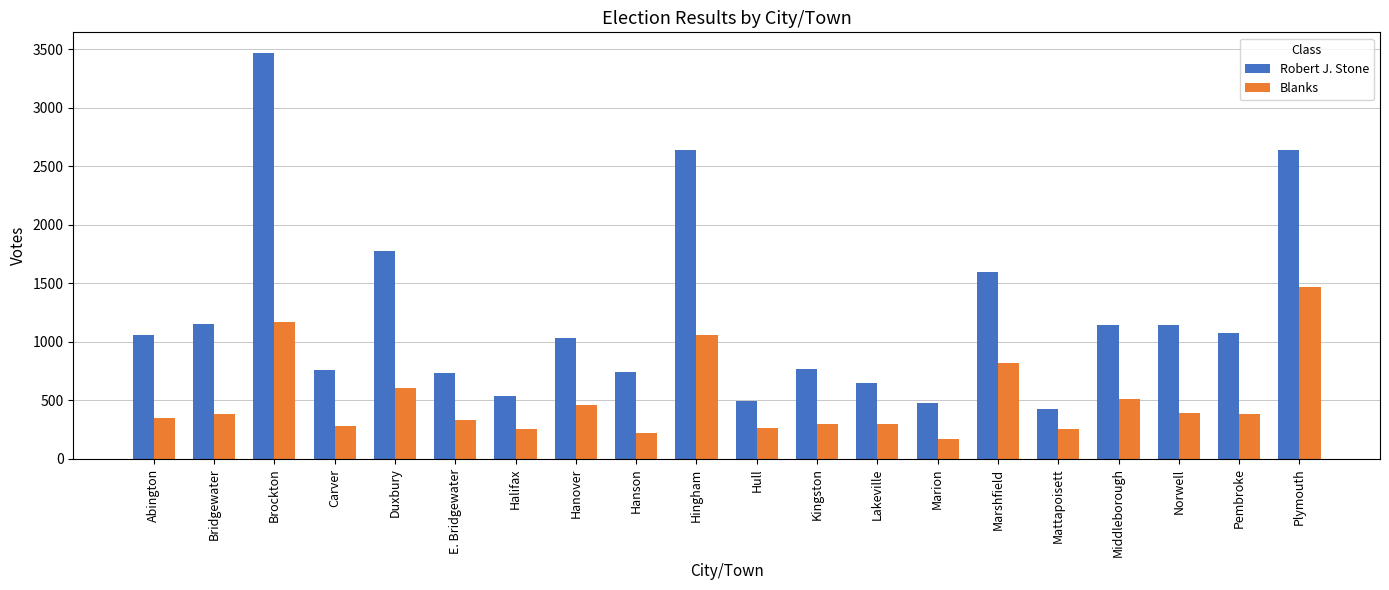

Which series changed the most between Hull and Norwell?

Robert J. Stone